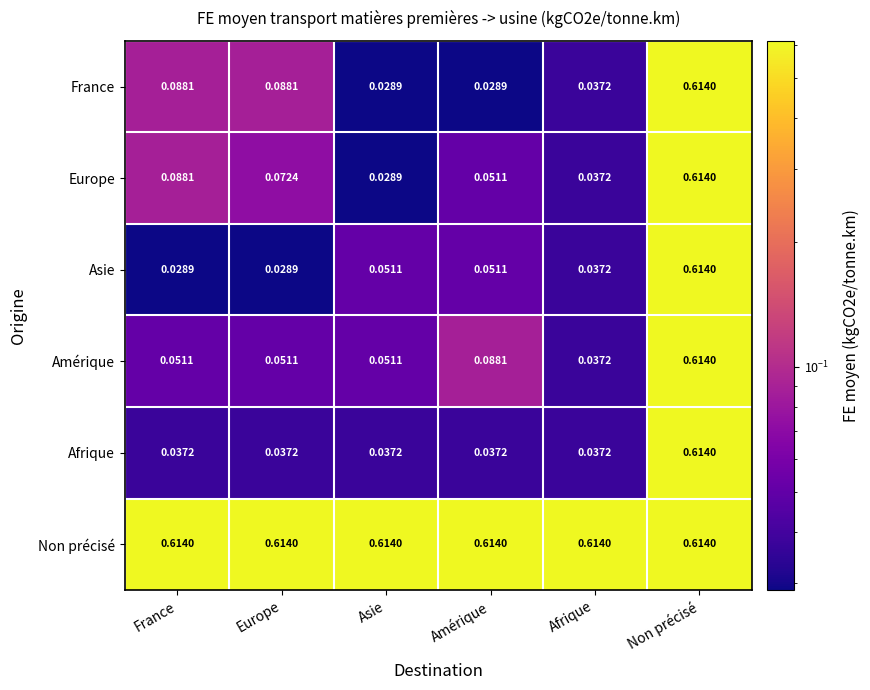

Which category has the highest value in the Europe series?

Non précisé